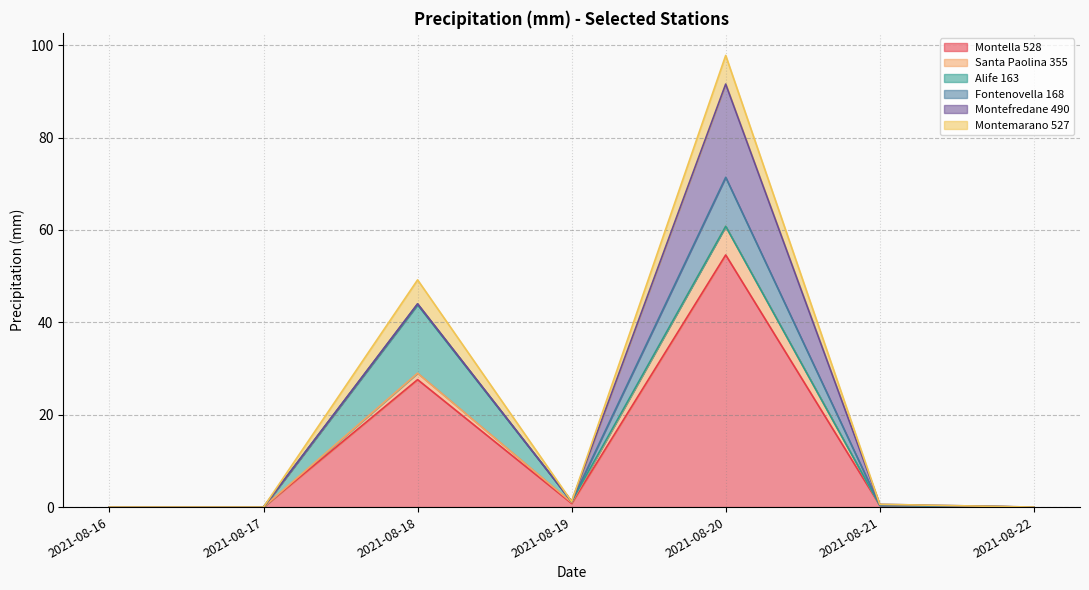

At which category does the chart reach its minimum across all series?

2021-08-16